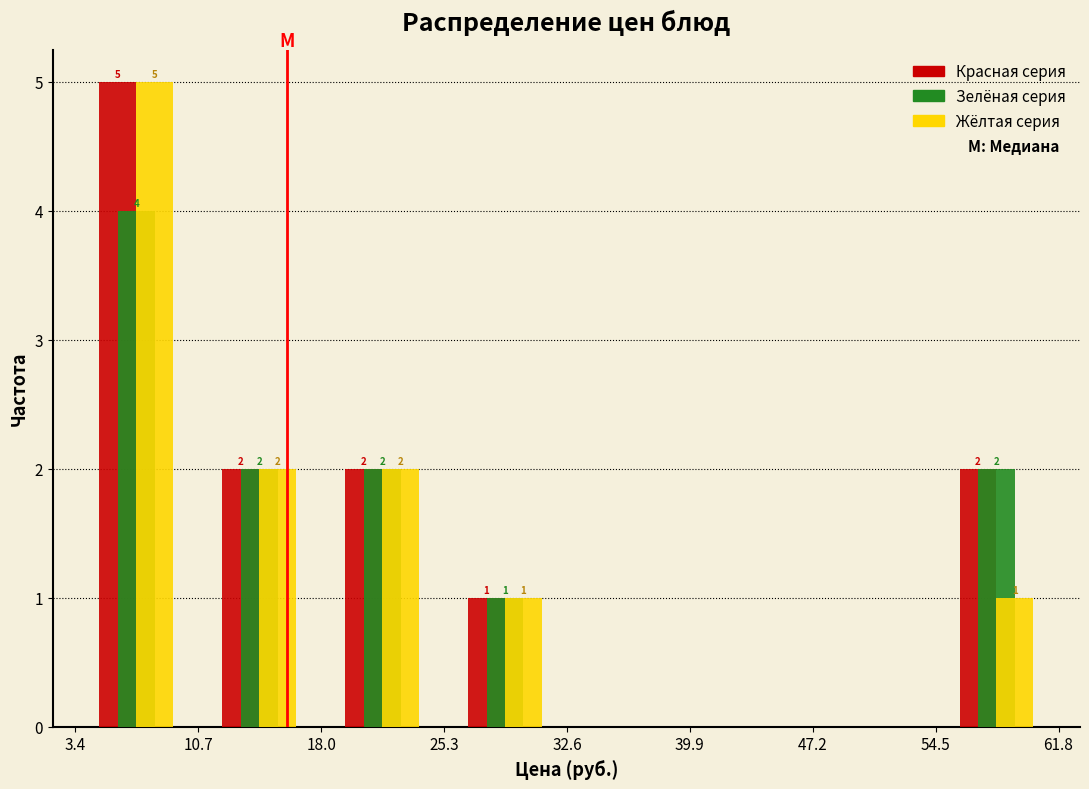

In the Красная серия series, which range on the x-axis has the tallest bar?

3 to 11